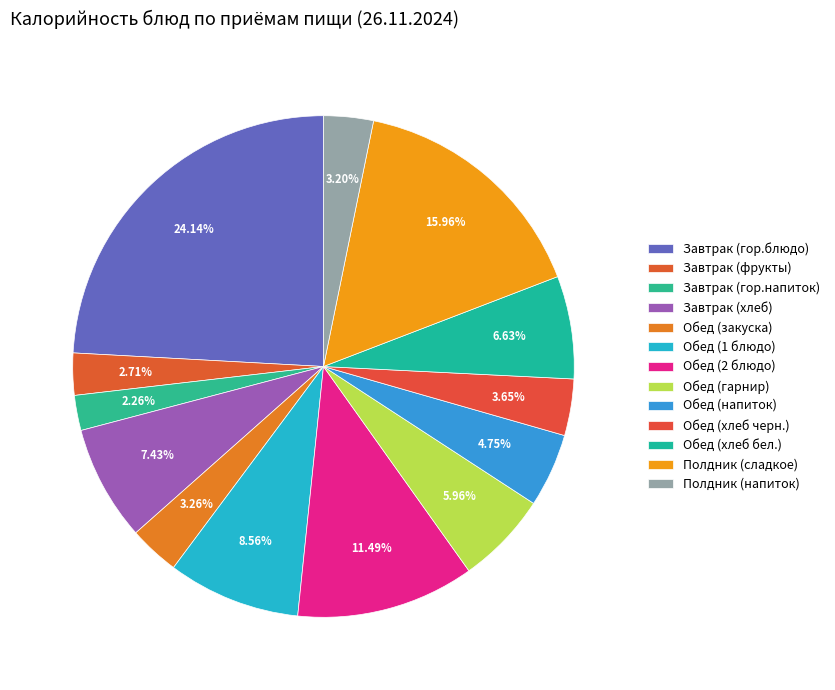

True or false: Обед (2 блюдо) accounts for 11% of the total.

True